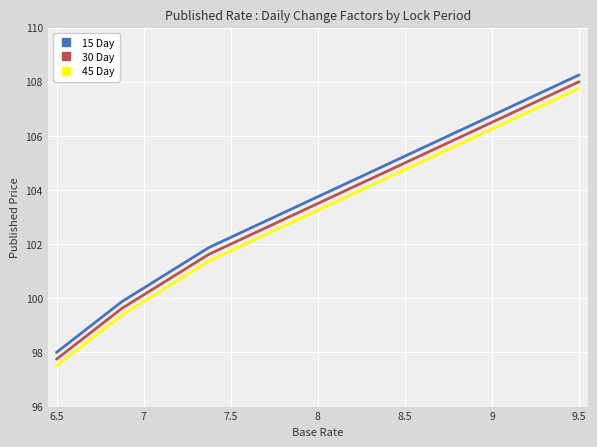

What is the minimum value for 15 Day?

98.0